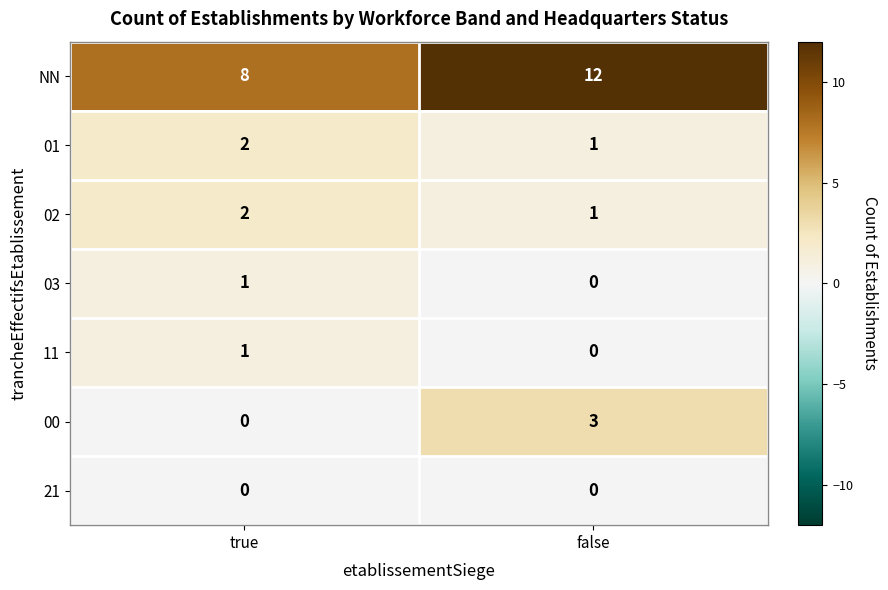

Where is 00 nearest to the value 1?

true